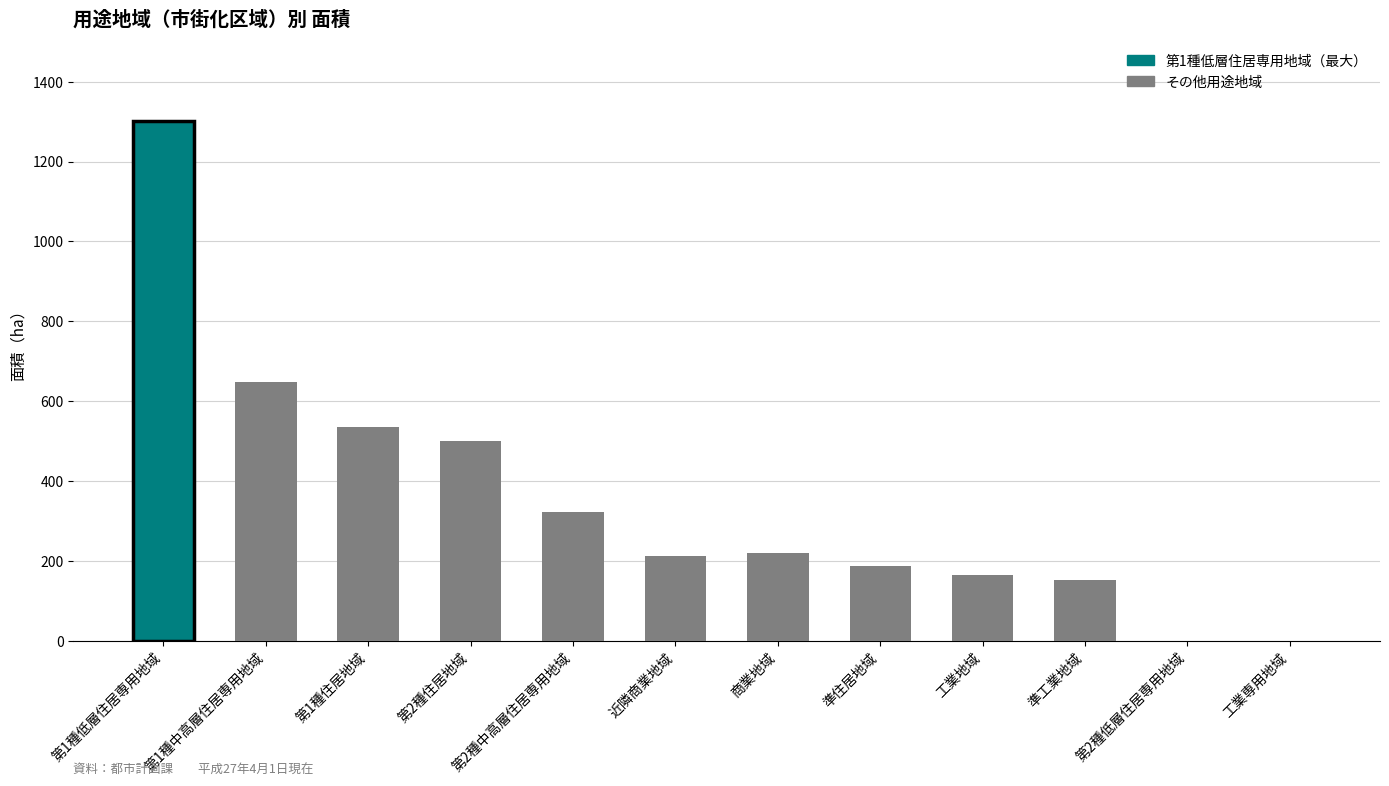

How many data points does each series have?

12